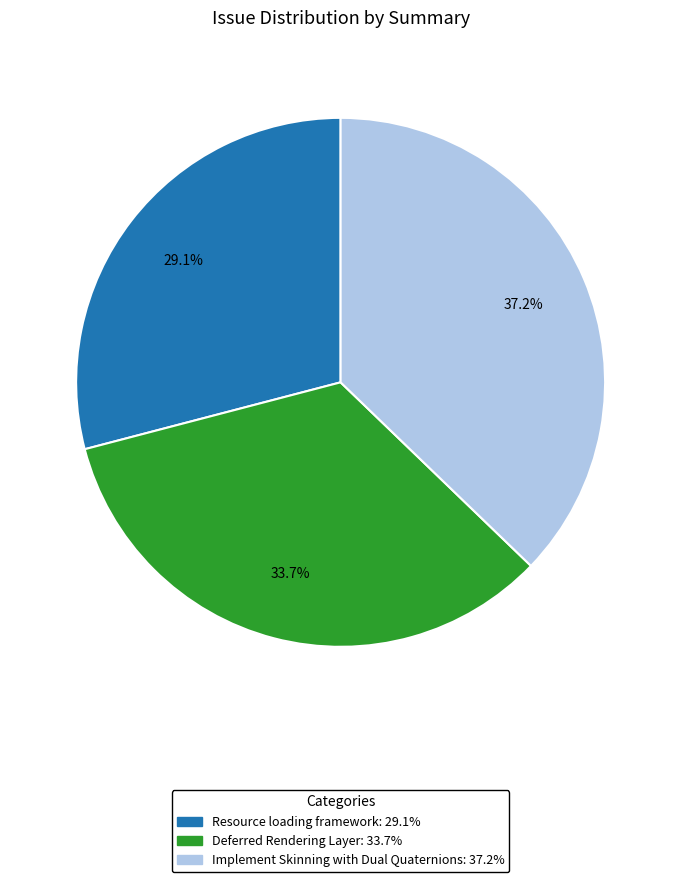

Which has a higher value, Implement Skinning with Dual Quaternions or Resource loading framework?

Implement Skinning with Dual Quaternions